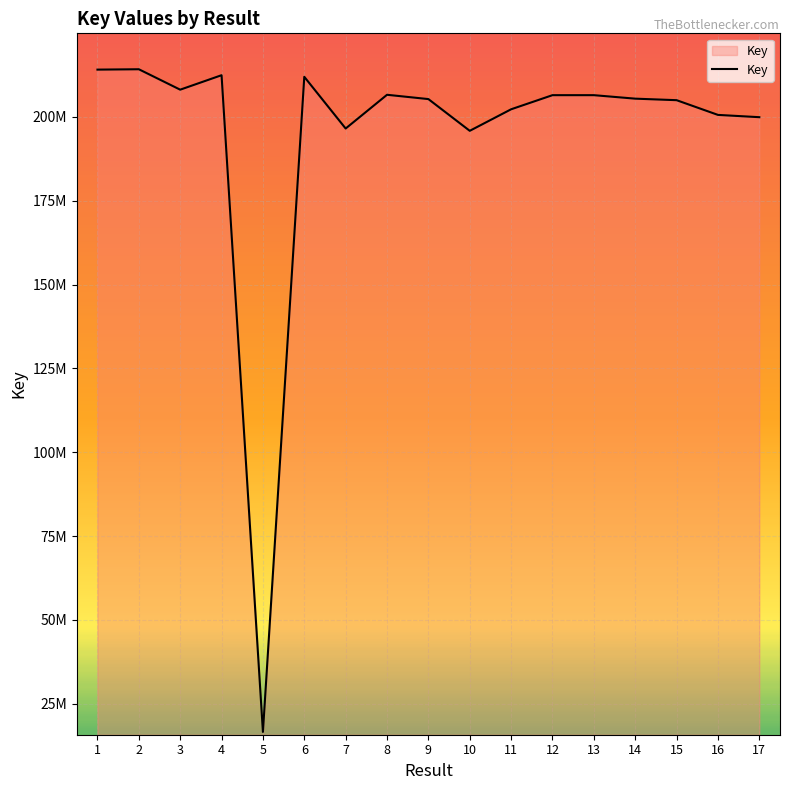

Does the chart display data point markers on the line(s)?

No